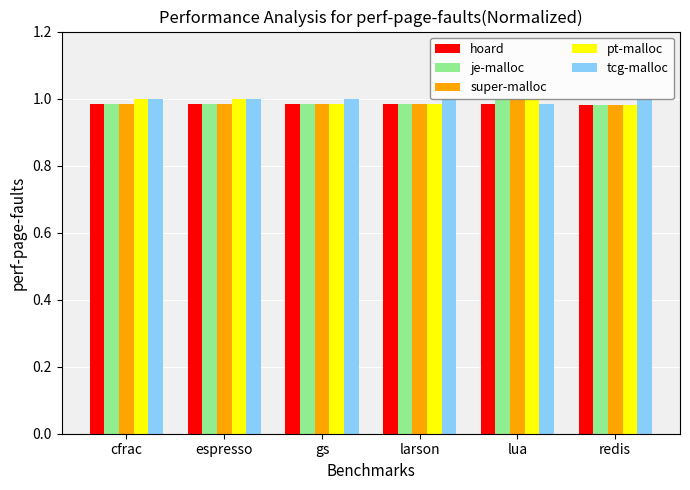

True or false: pt-malloc has a value of 0.5 at cfrac.

False